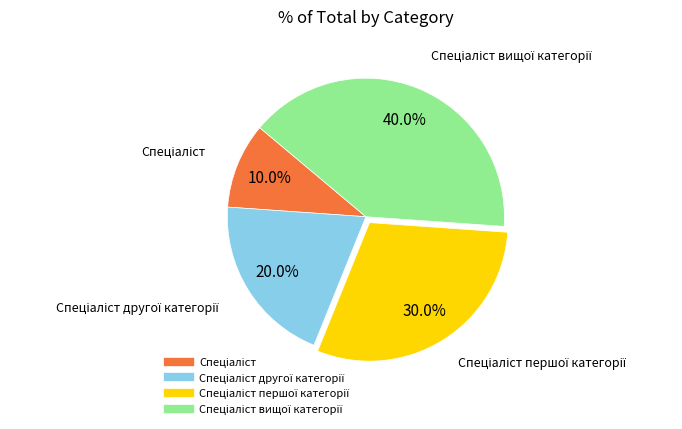

To the nearest percent, what is the difference between the largest and smallest slice percentages?

30%